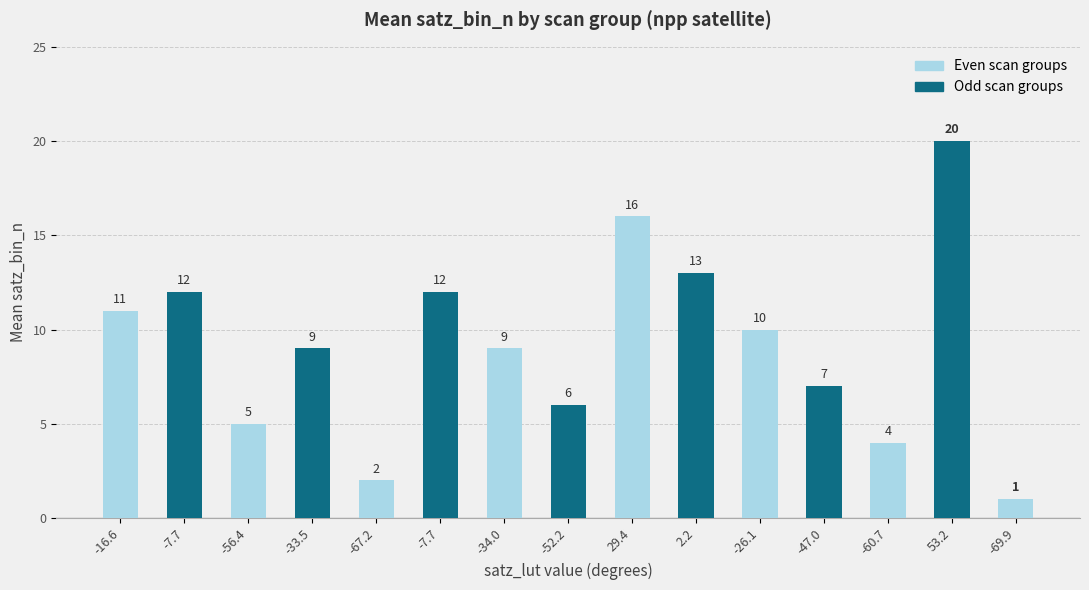

Between satz_bin_1 and satz_bin_9, which is larger?

satz_bin_9